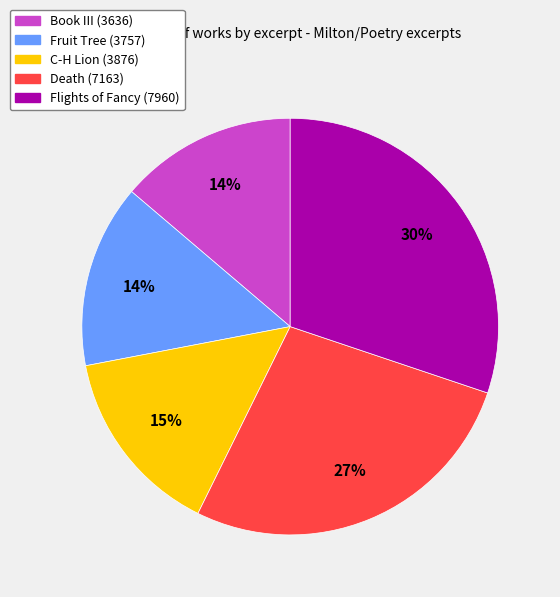

Between Book III (3636) and C-H Lion (3876), which is larger?

C-H Lion (3876)